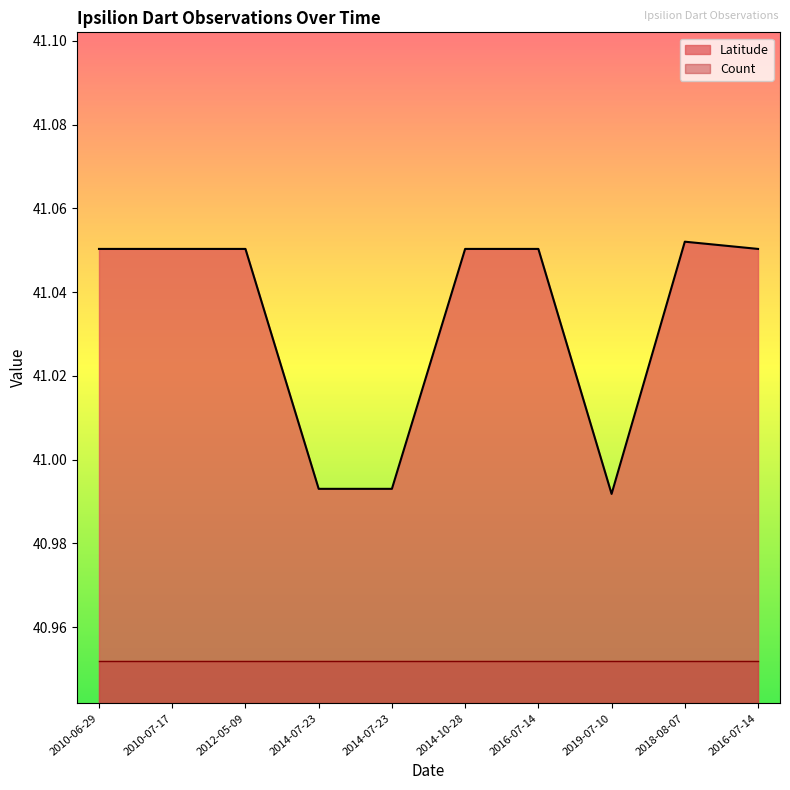

What is the difference between the maximum and minimum values?

0.1